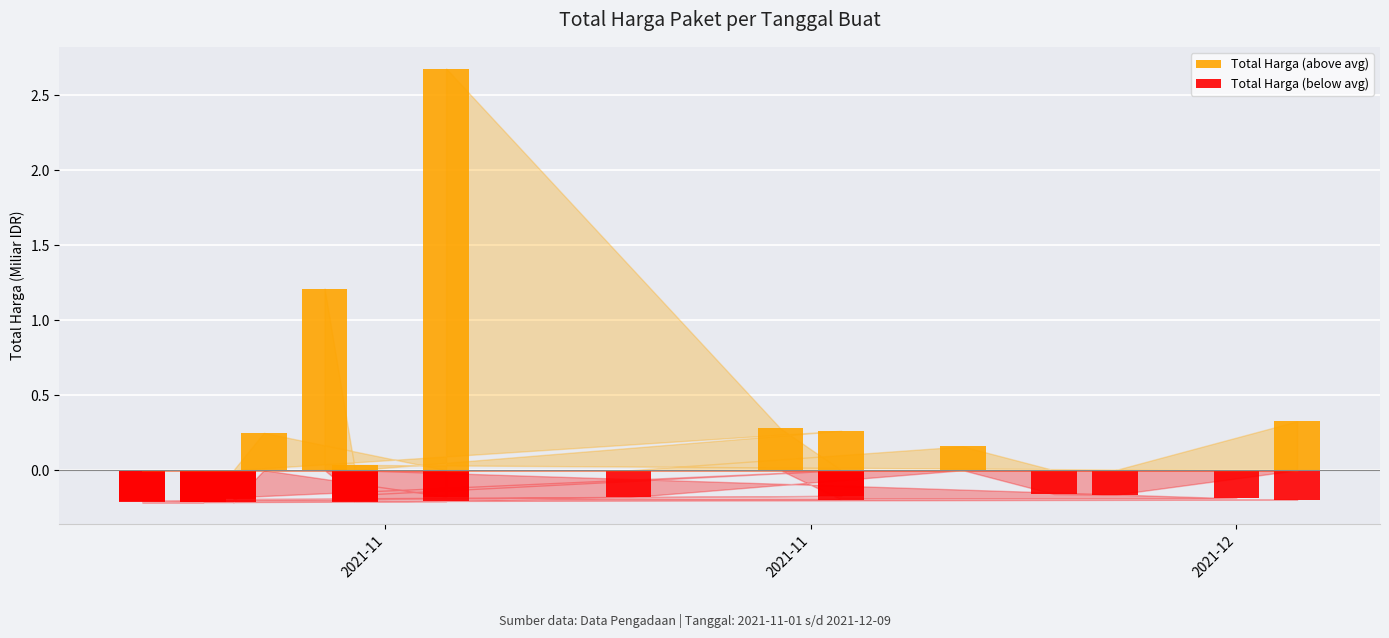

List the series in order of their peak value, highest first.

Total Harga (above avg), Total Harga (below avg)